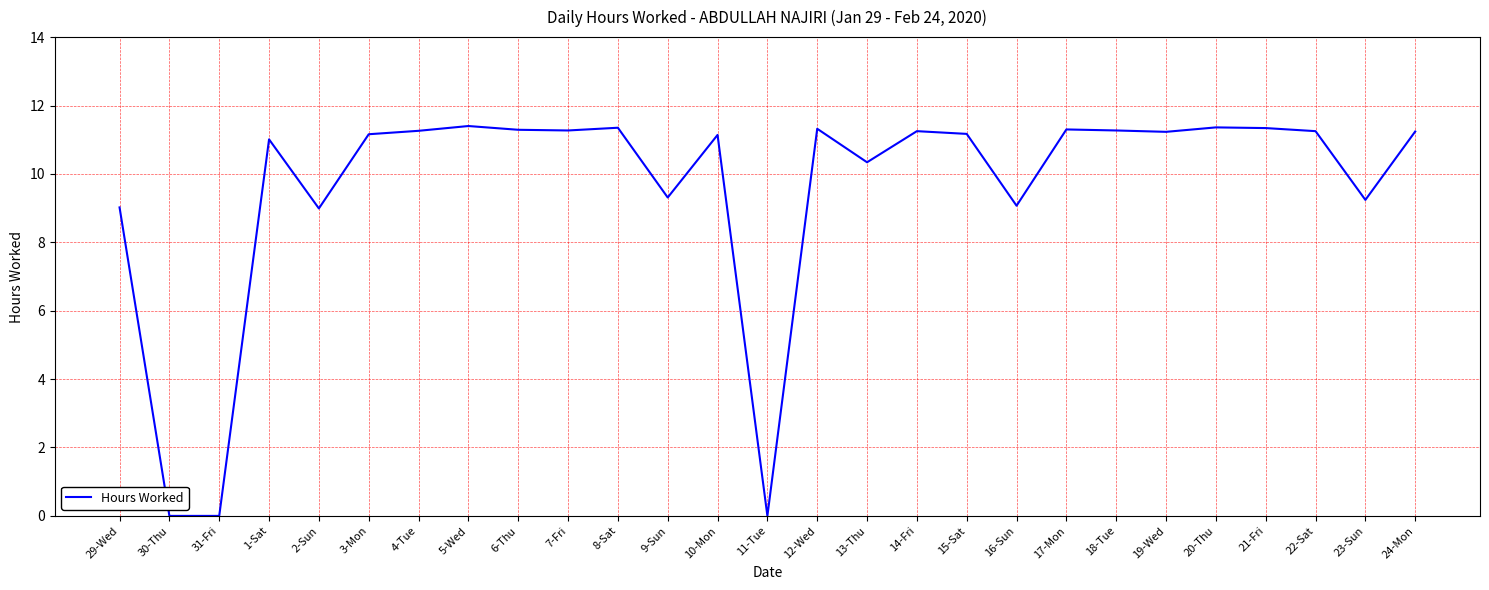

Between 23-Sun and 13-Thu, which is larger?

13-Thu